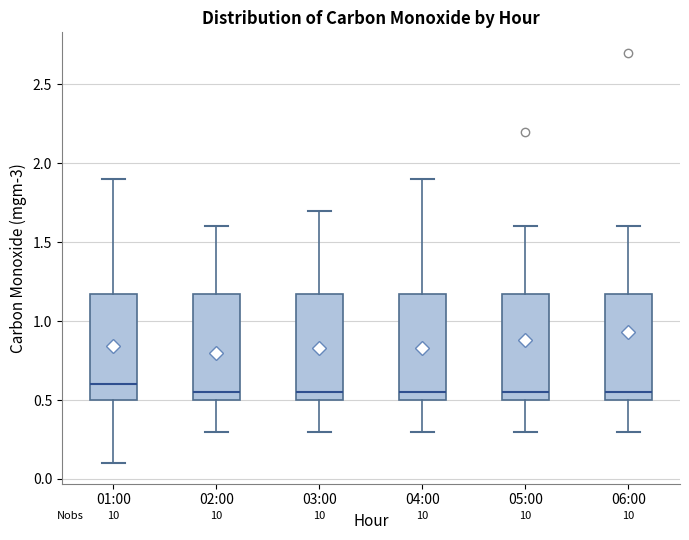

Where does the upper whisker of the box for 03:00 end on the y-axis? The values are not printed on the chart, so give them approximately, as read against the axis.

1.70